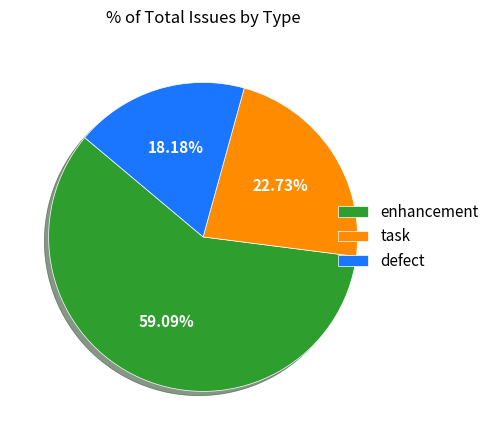

What is the largest slice in the pie chart?

enhancement